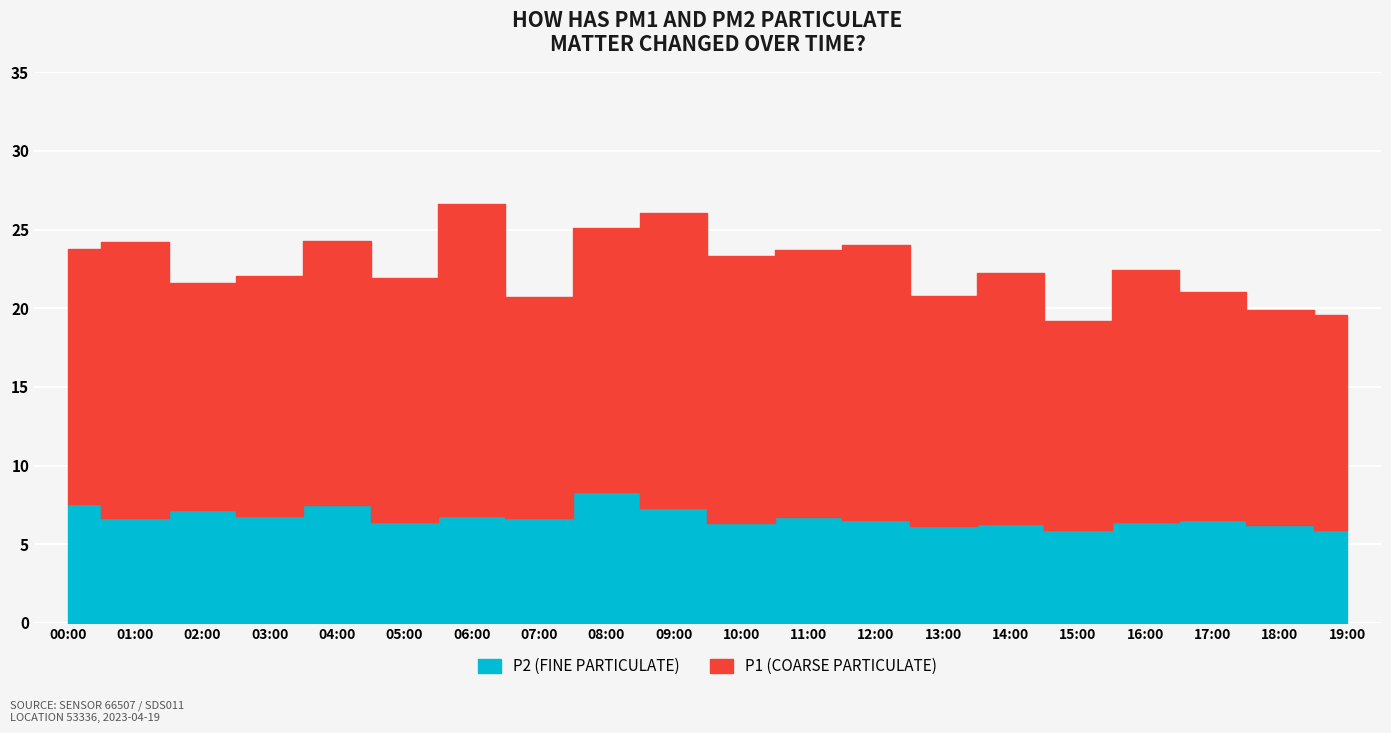

How many distinct data groups are displayed?

2